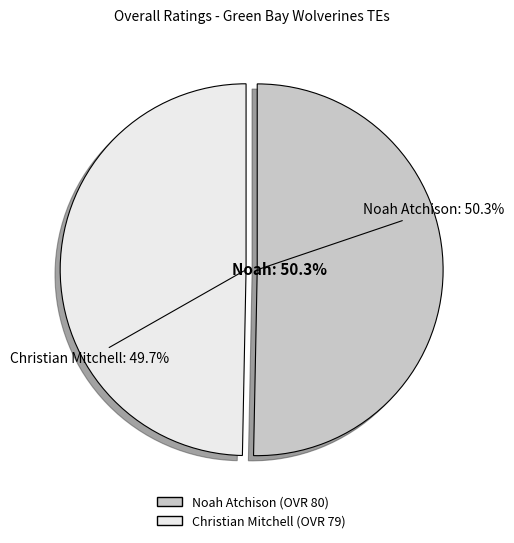

What is the smallest slice in the pie chart?

Christian Mitchell